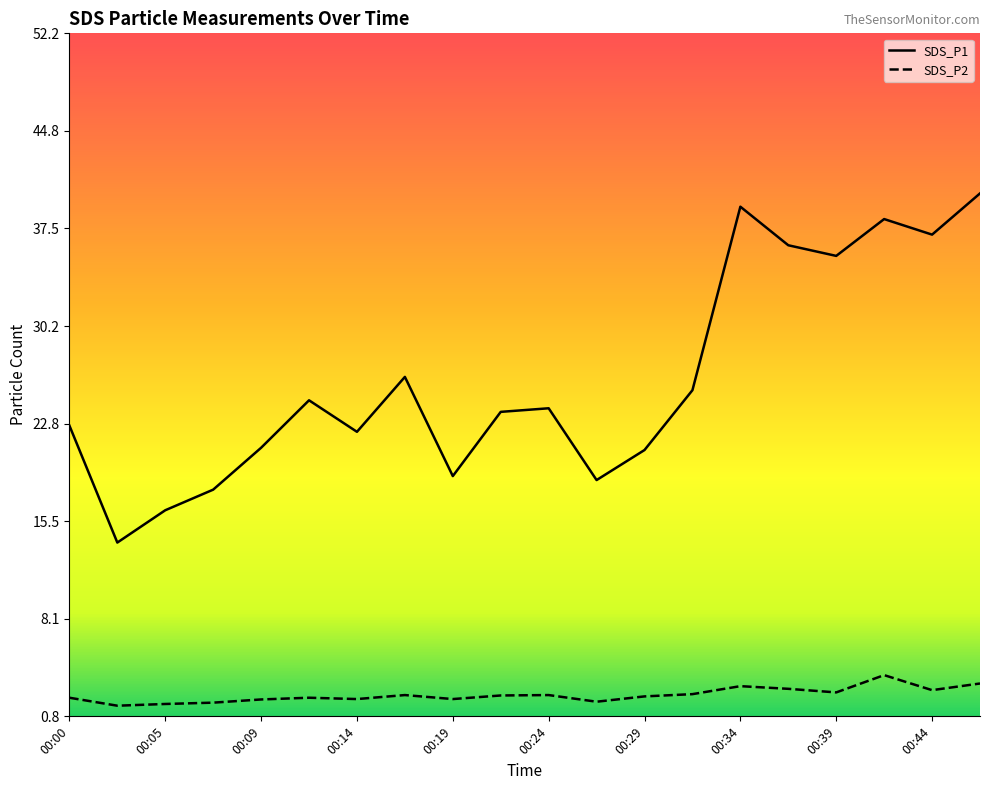

What is the difference between the highest and lowest values at 00:19?

16.8